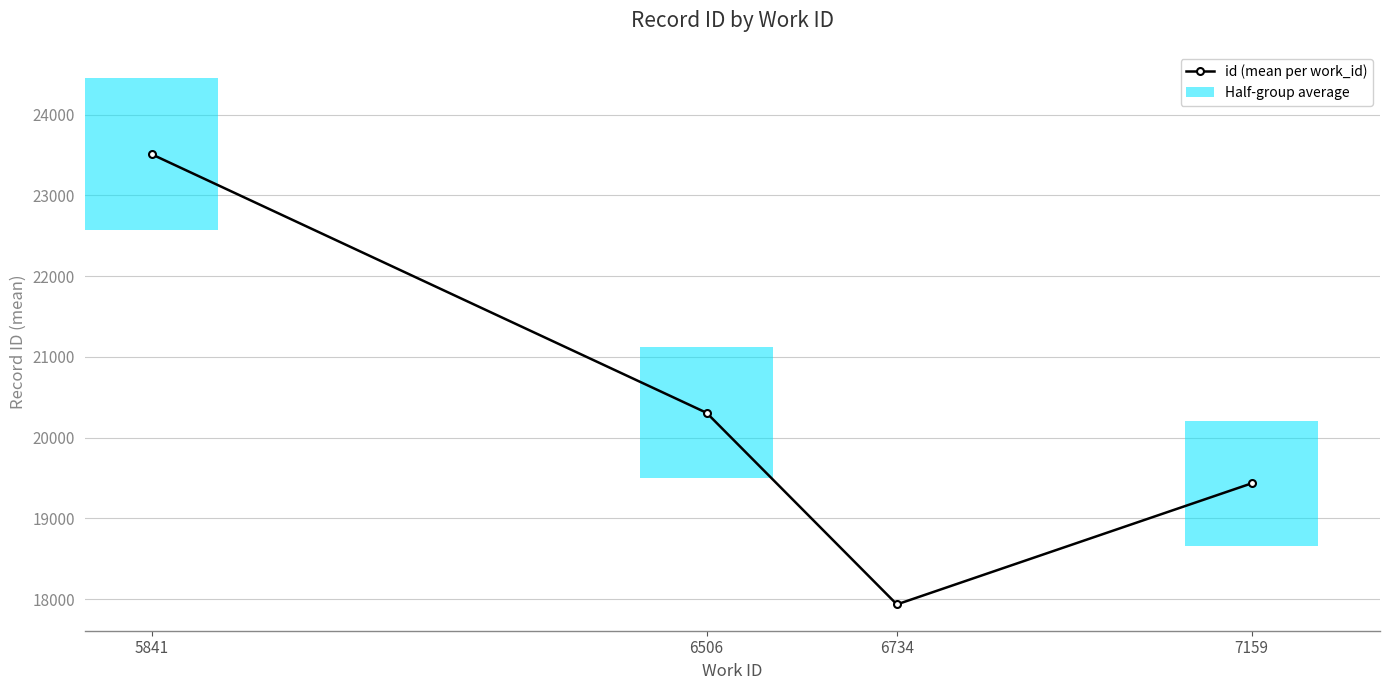

What is the value of the 3rd bar from the left?

17935.0